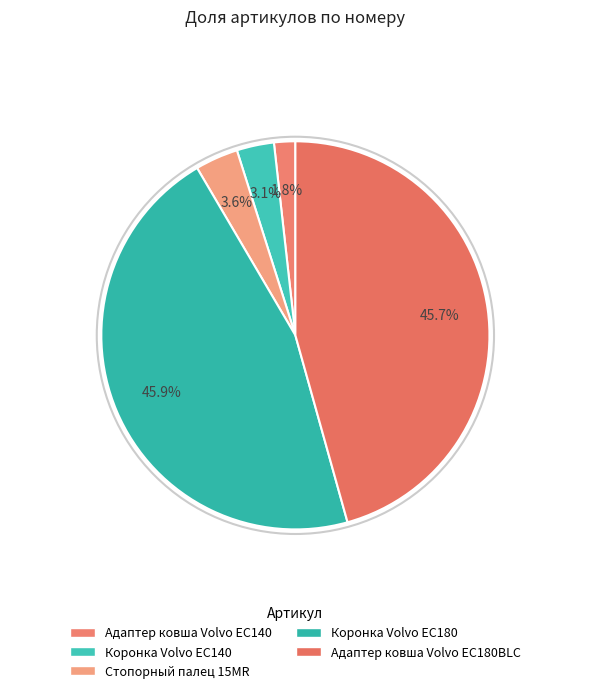

Count the number of slices in the pie.

5